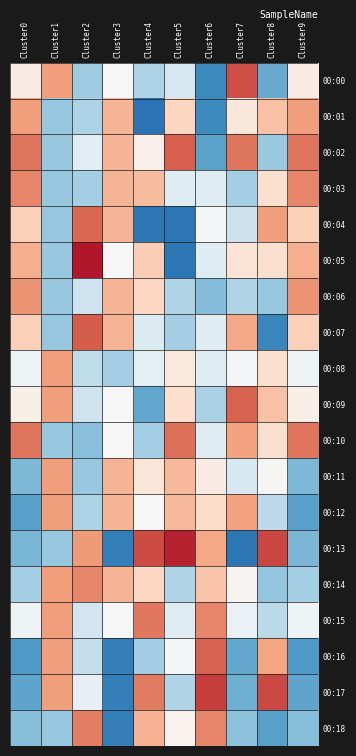

At Cluster2, list the series in order from smallest to largest.

00:10, 00:11, 00:00, 00:03, 00:12, 00:01, 00:08, 00:16, 00:09, 00:06, 00:15, 00:02, 00:17, 00:13, 00:14, 00:18, 00:04, 00:07, 00:05